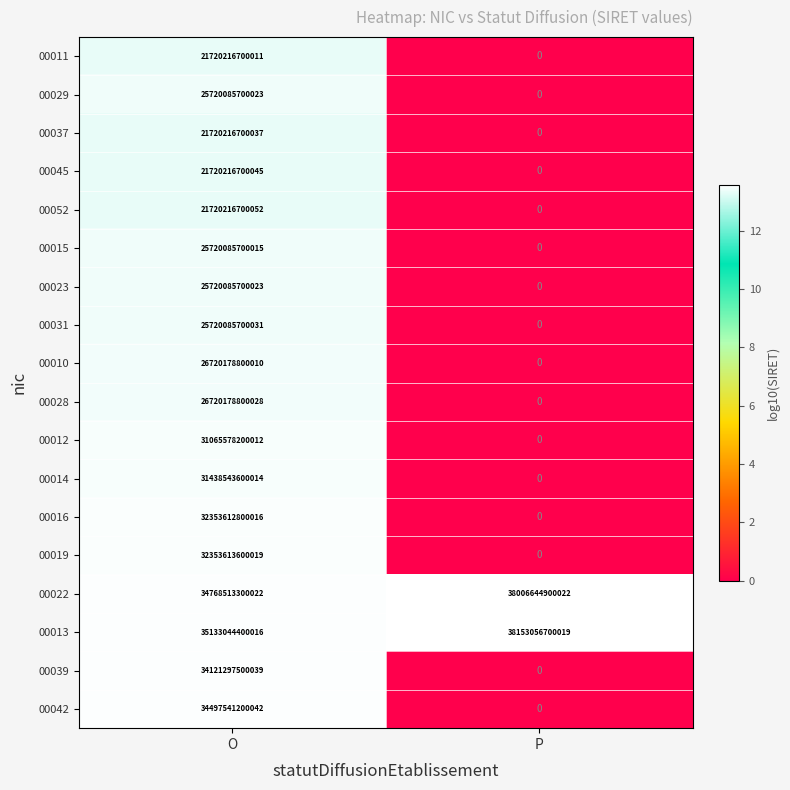

Is it true that 00013 equals 38153056700019 at P?

True